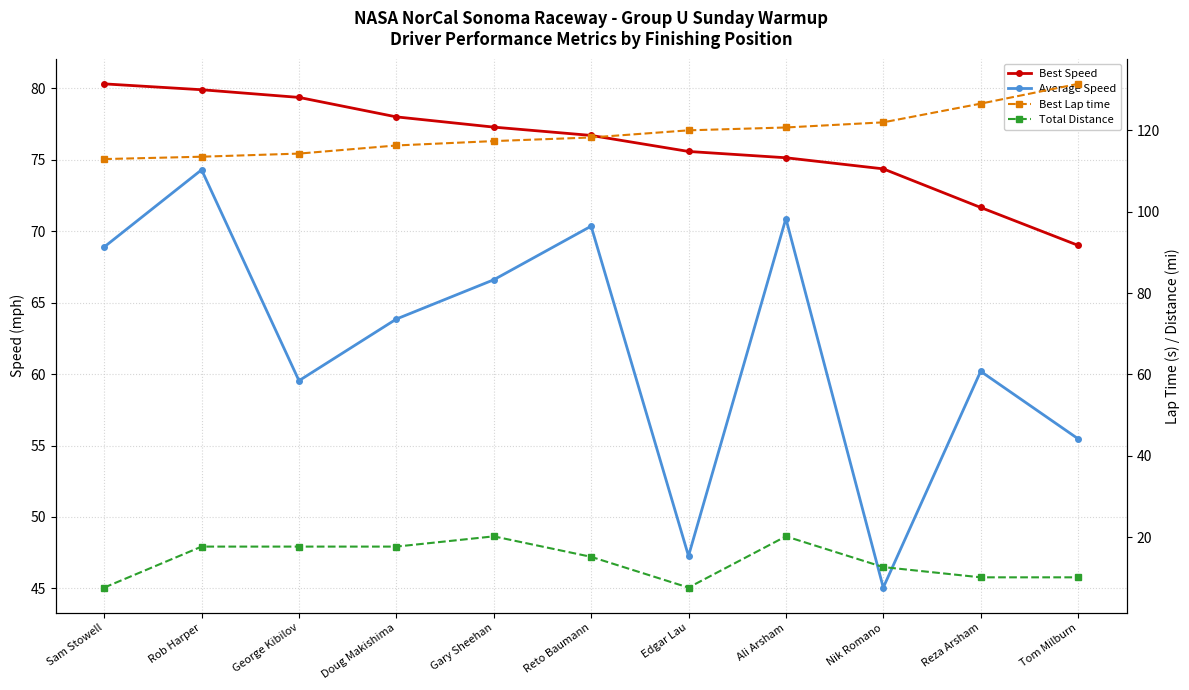

What is the sum of all Average Speed values?

682.4